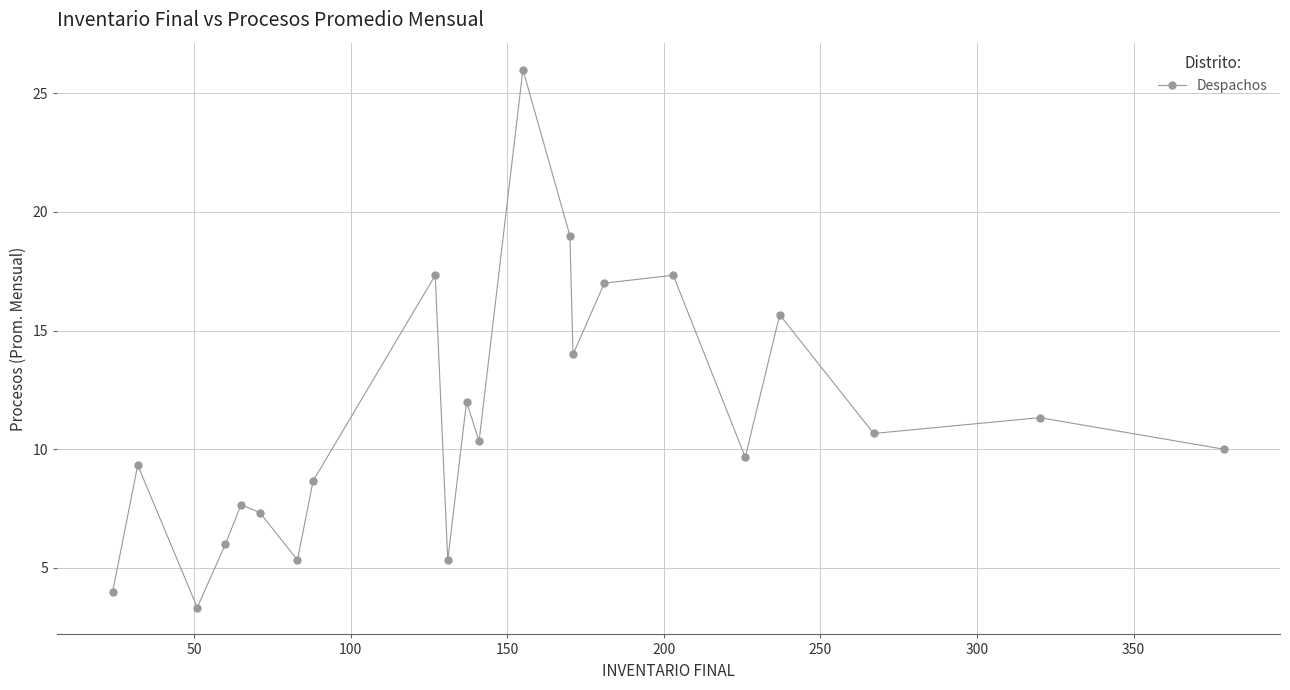

What is the average value?

11.2